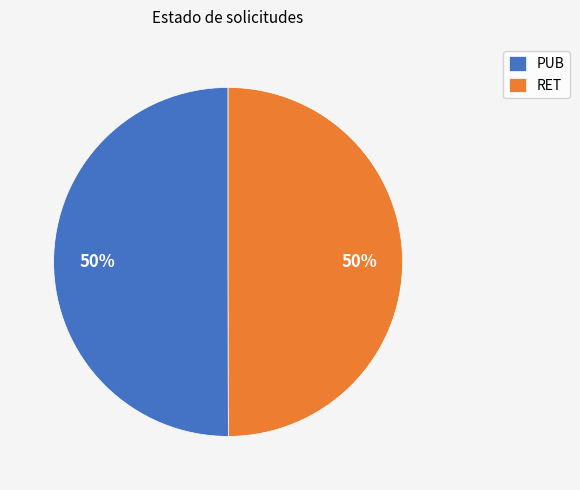

What is the ratio of the value at PUB to the value at RET?

1.0